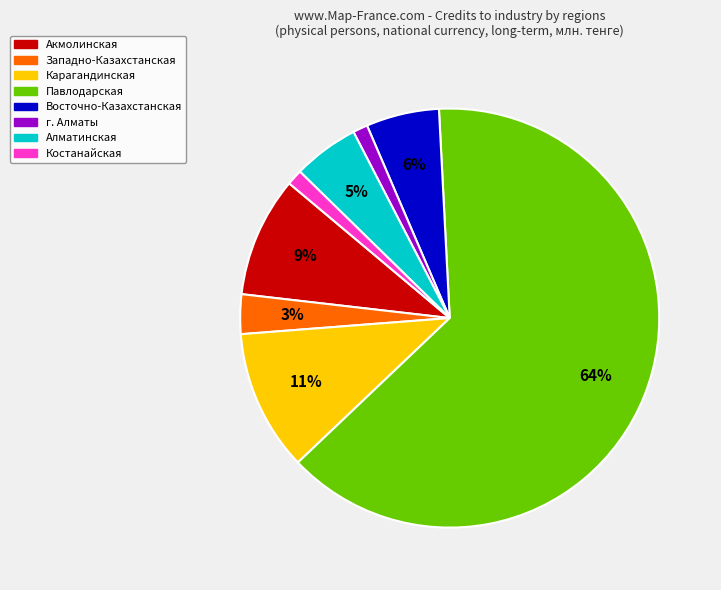

To the nearest percent, what is the difference between the largest and smallest slice percentages?

63%